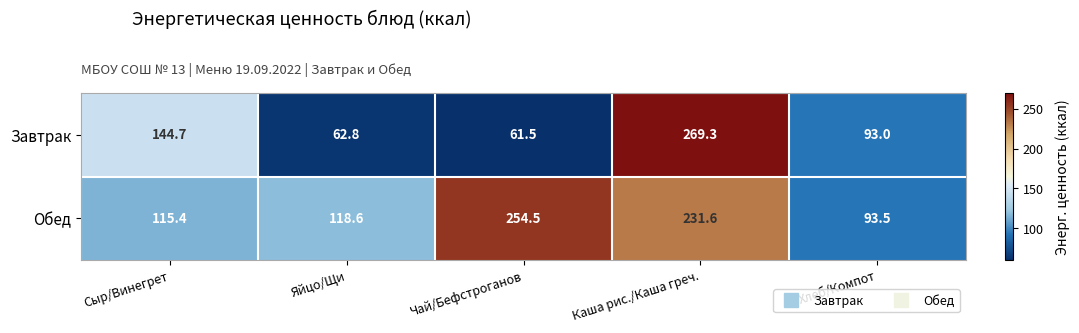

The value of Обед at Чай/Бефстроганов is 126.2. True or false?

False